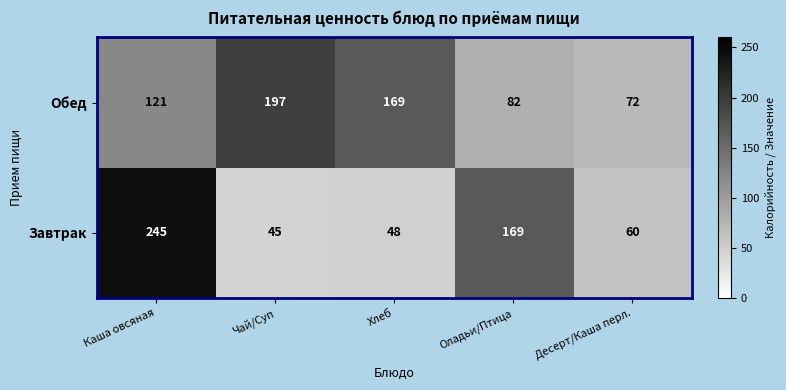

Which series changed the most between Хлеб and Десерт/Каша перл.?

Обед